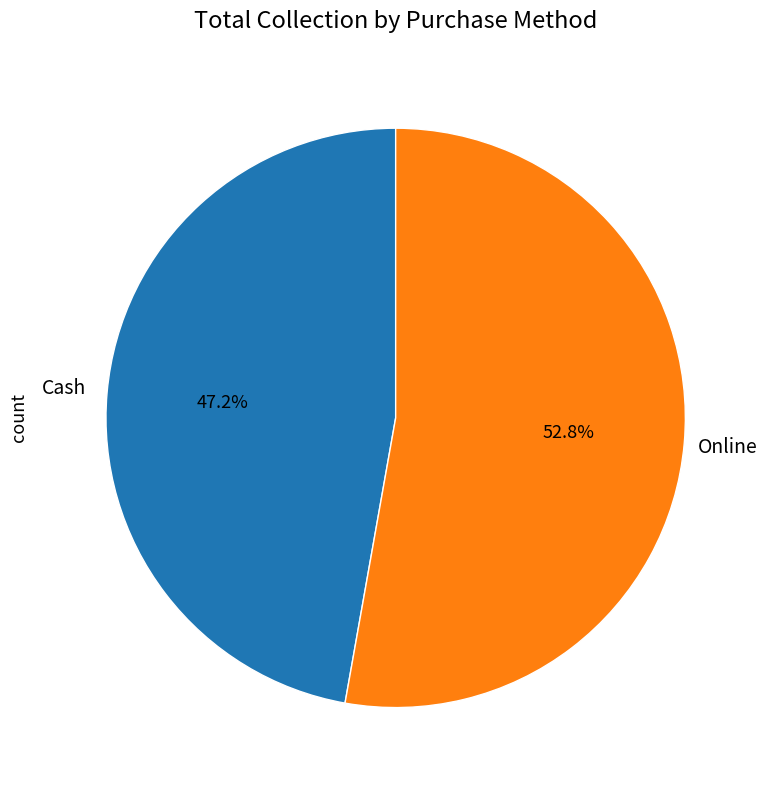

Is there a majority slice in this chart?

Yes